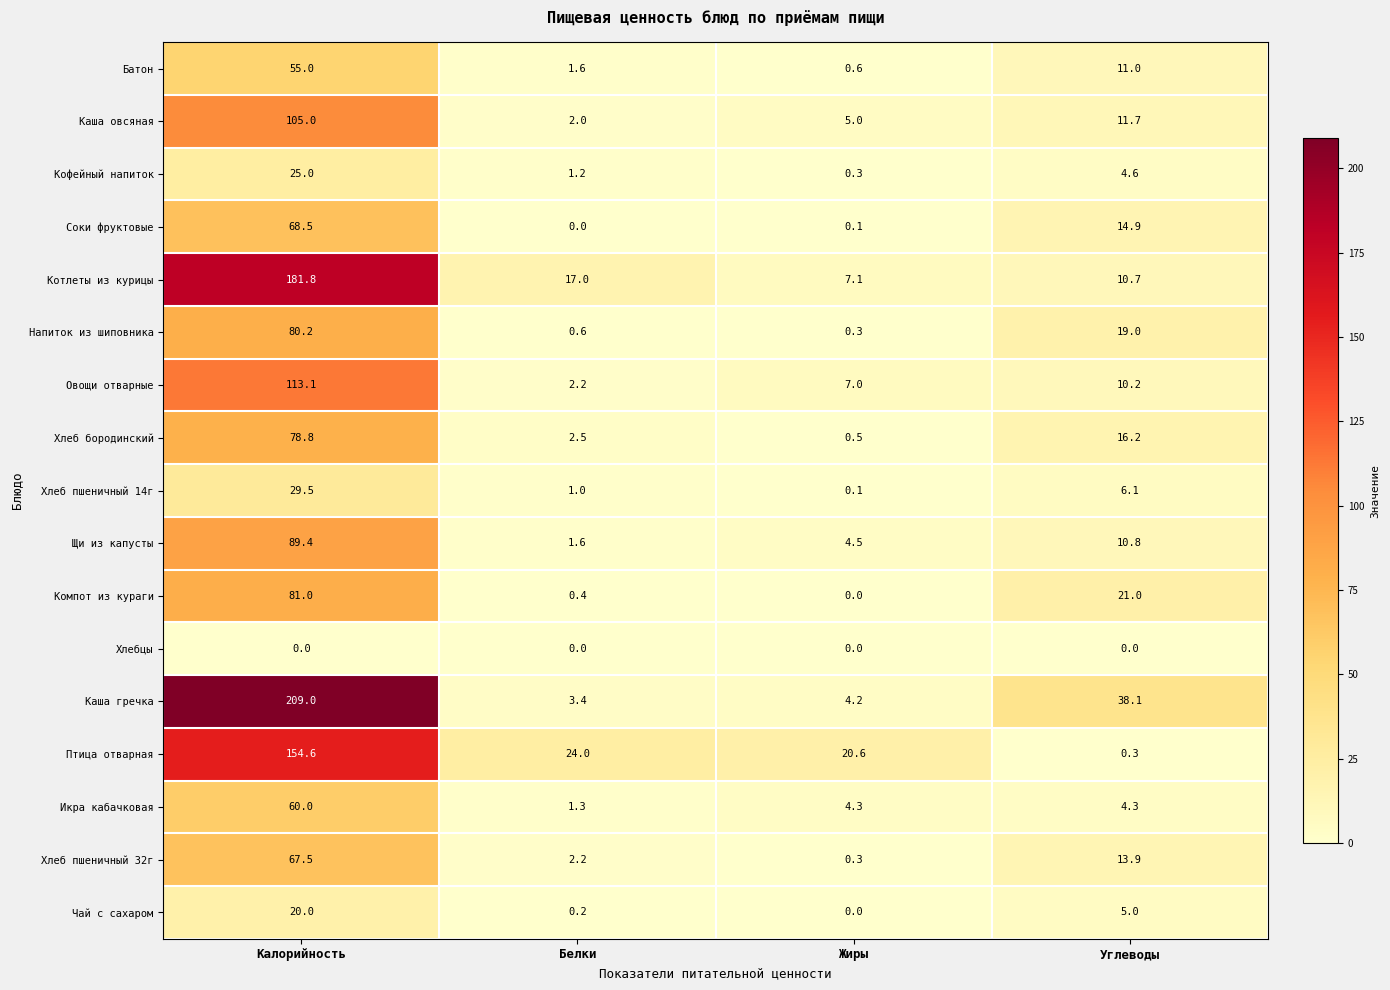

What is the sum of the Батон values at Калорийность and Углеводы?

66.0